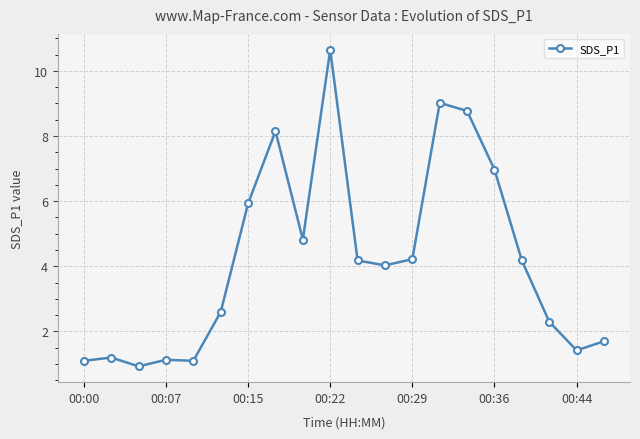

True or false: there are more than 0 points higher than both neighbors.

True